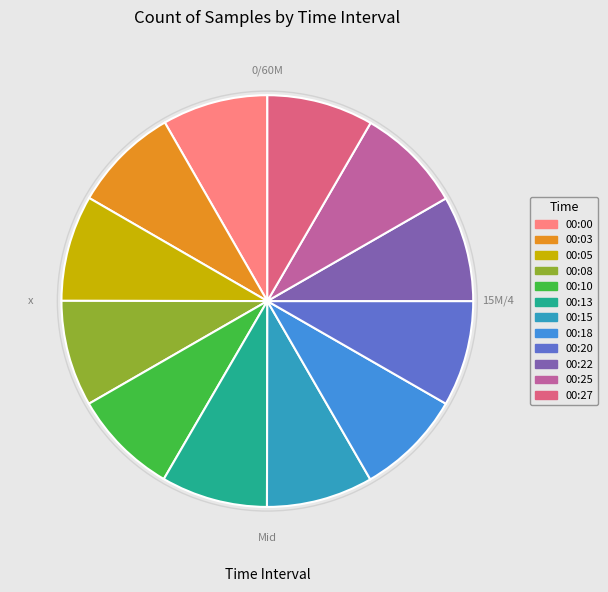

Is it true that 00:27 is 19% of the pie?

False